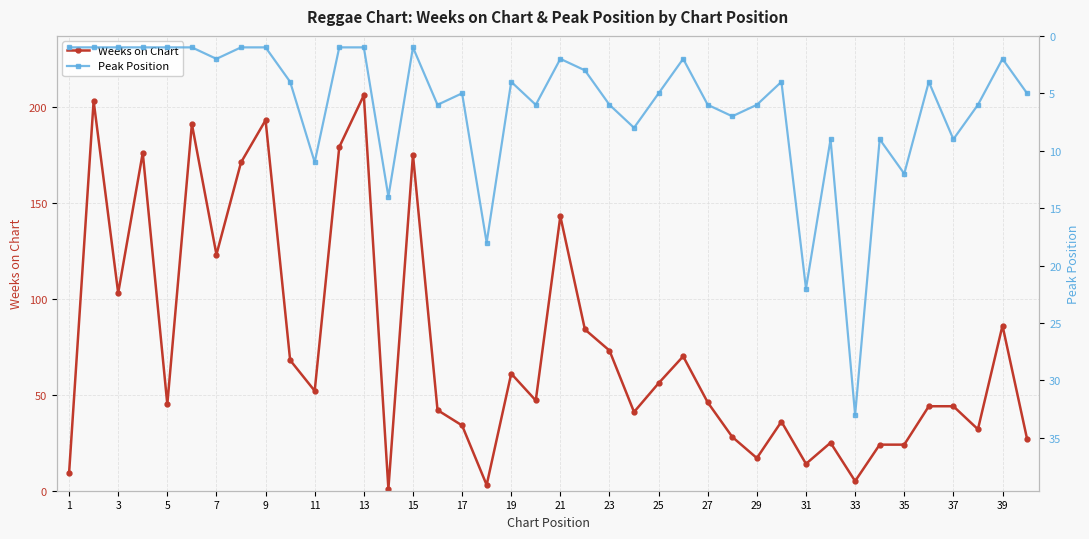

How many lines are shown in the chart?

2